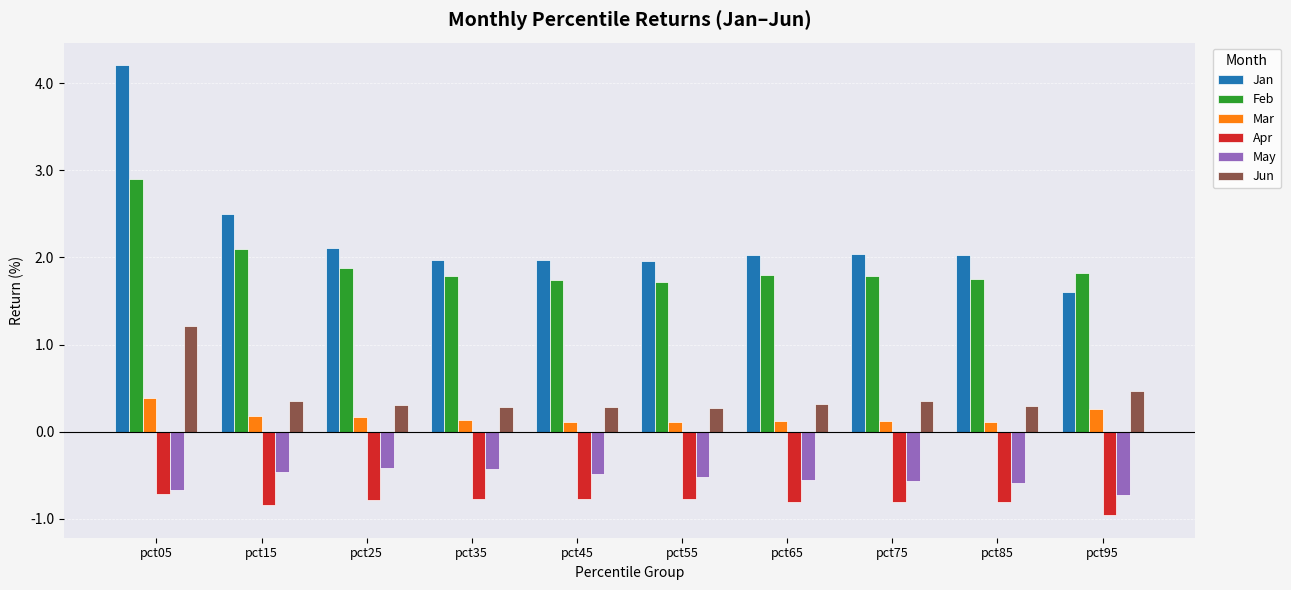

How many distinct data groups are displayed?

6